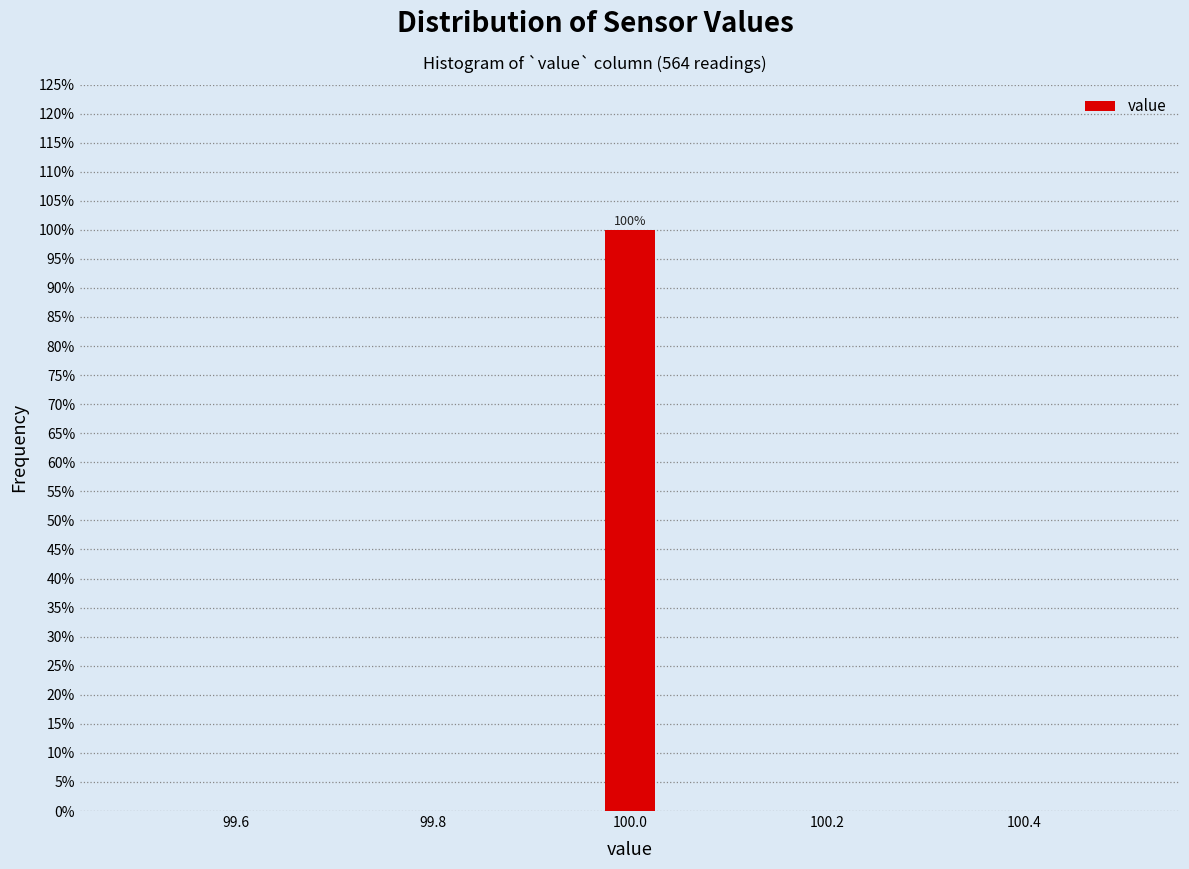

Read against the x-axis, roughly where is the centre of the tallest bar?

100.00